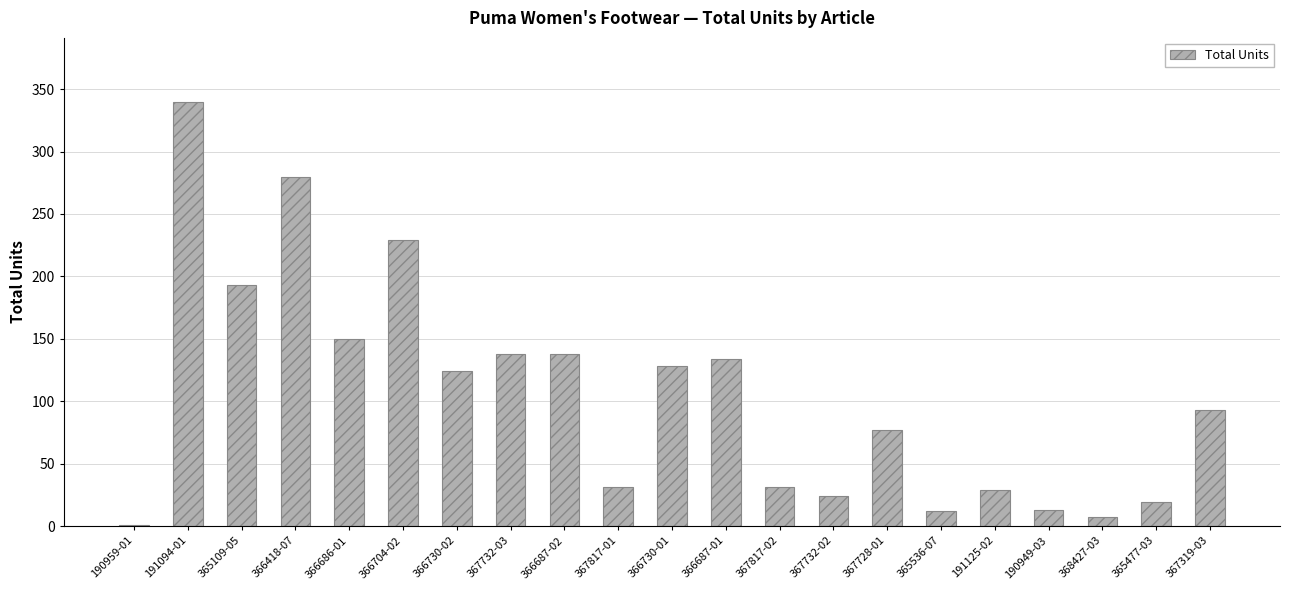

What is the sum of all values?

2191